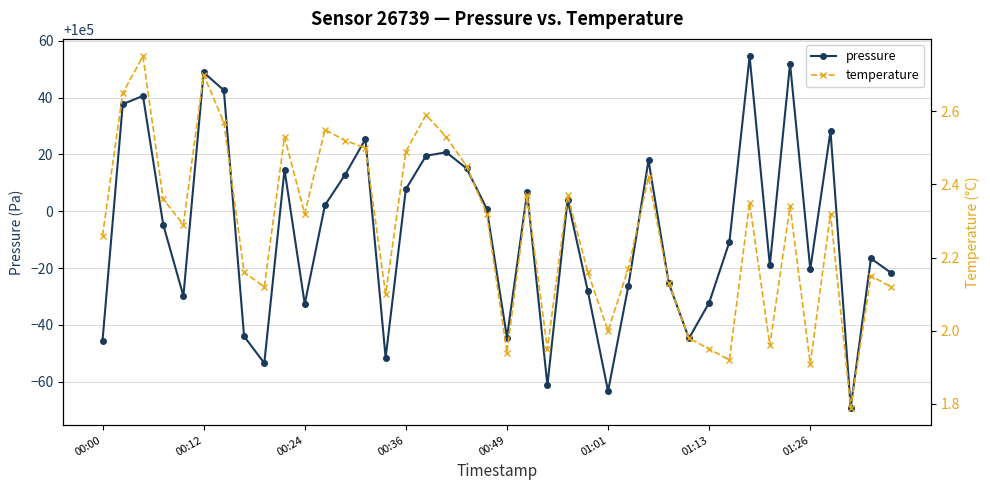

True or false: temperature and pressure intersect in this chart.

False